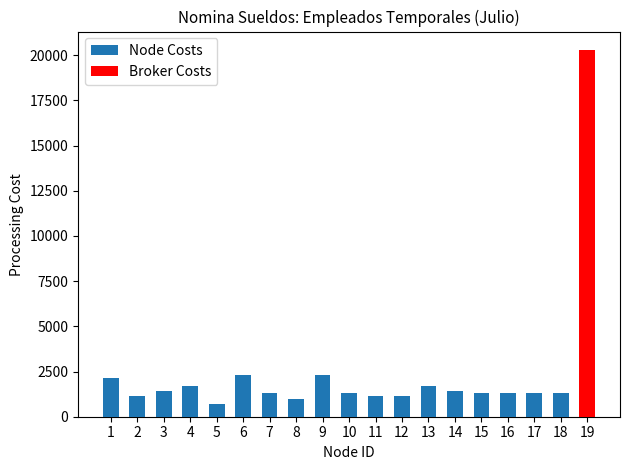

How many series are shown in this chart?

2